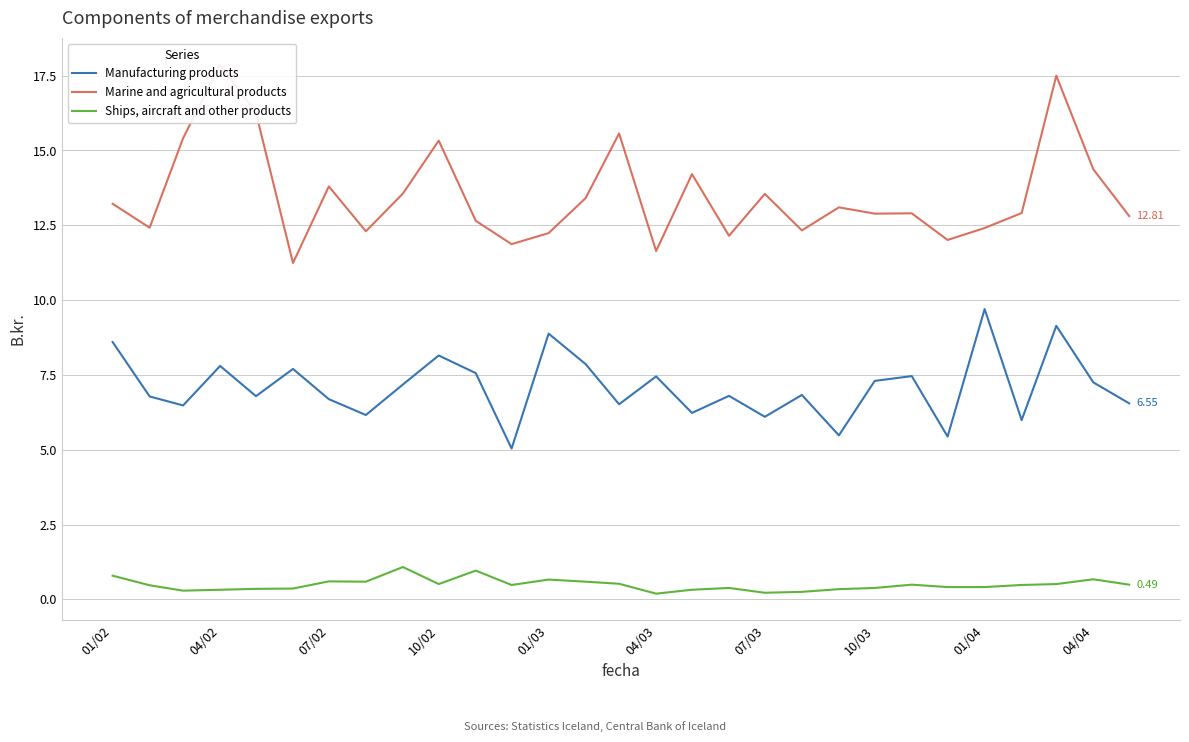

In Marine and agricultural products, how many points are lower than both neighbors (excluding endpoints)?

9